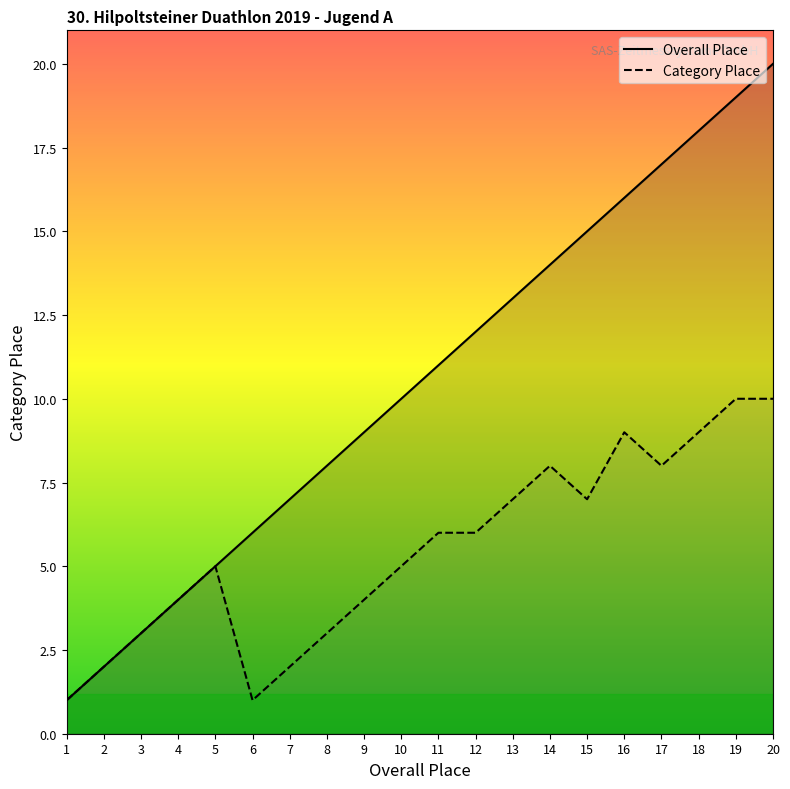

True or false: Overall Place has a value of 13 at 13.

True